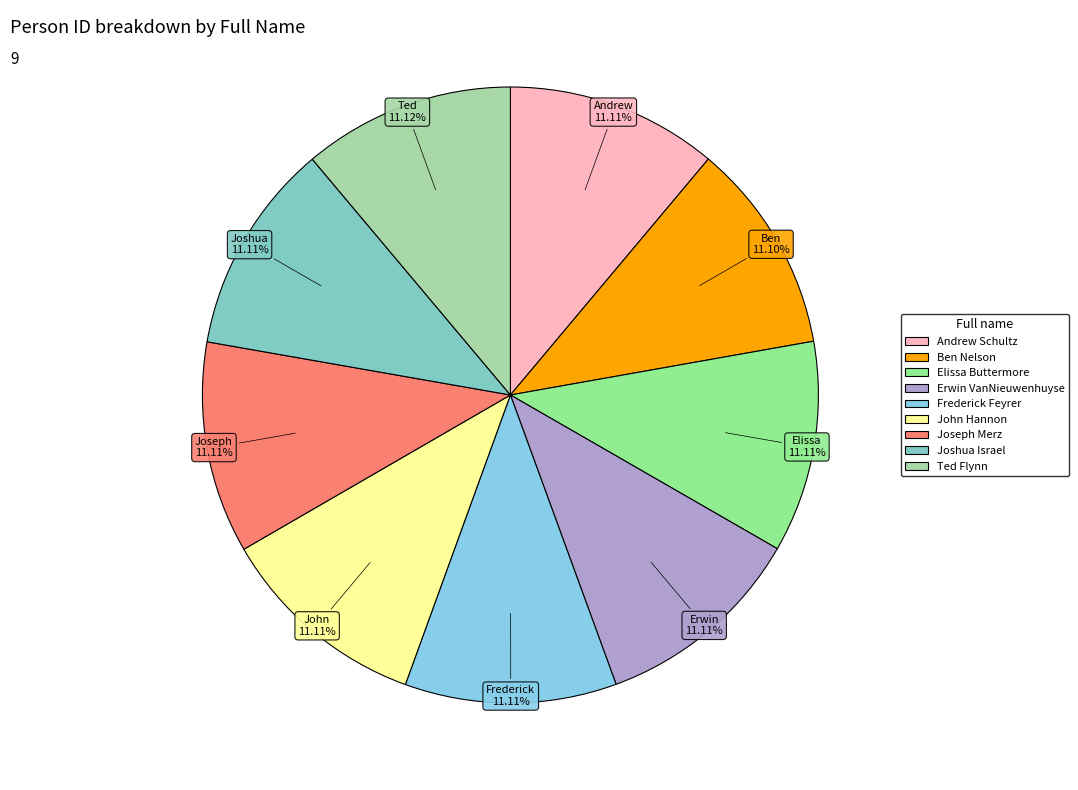

To the nearest percent, what is the combined percentage of Elissa Buttermore and Ben Nelson?

22%